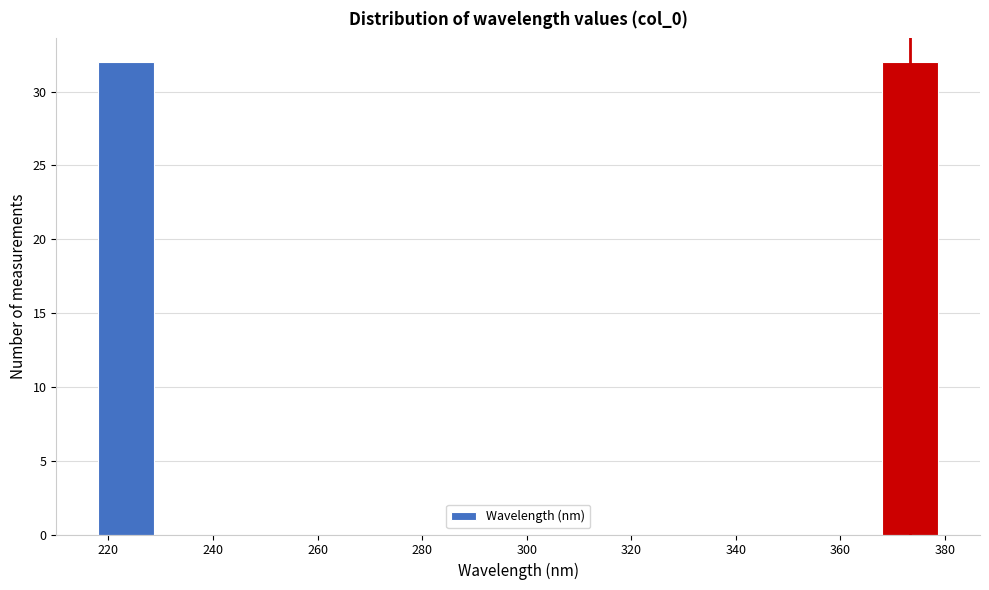

Reading left to right, transcribe this chart: for each bar, give the range it covers on the x-axis and its height. Neither the bar edges nor the heights are printed on the chart, so give them approximately, as read against the axes.

218 to 228: 32
228 to 240: 0
240 to 250: 0
250 to 260: 0
260 to 272: 0
272 to 282: 0
282 to 294: 0
294 to 304: 0
304 to 314: 0
314 to 326: 0
326 to 336: 0
336 to 346: 0
346 to 358: 0
358 to 368: 0
368 to 378: 32